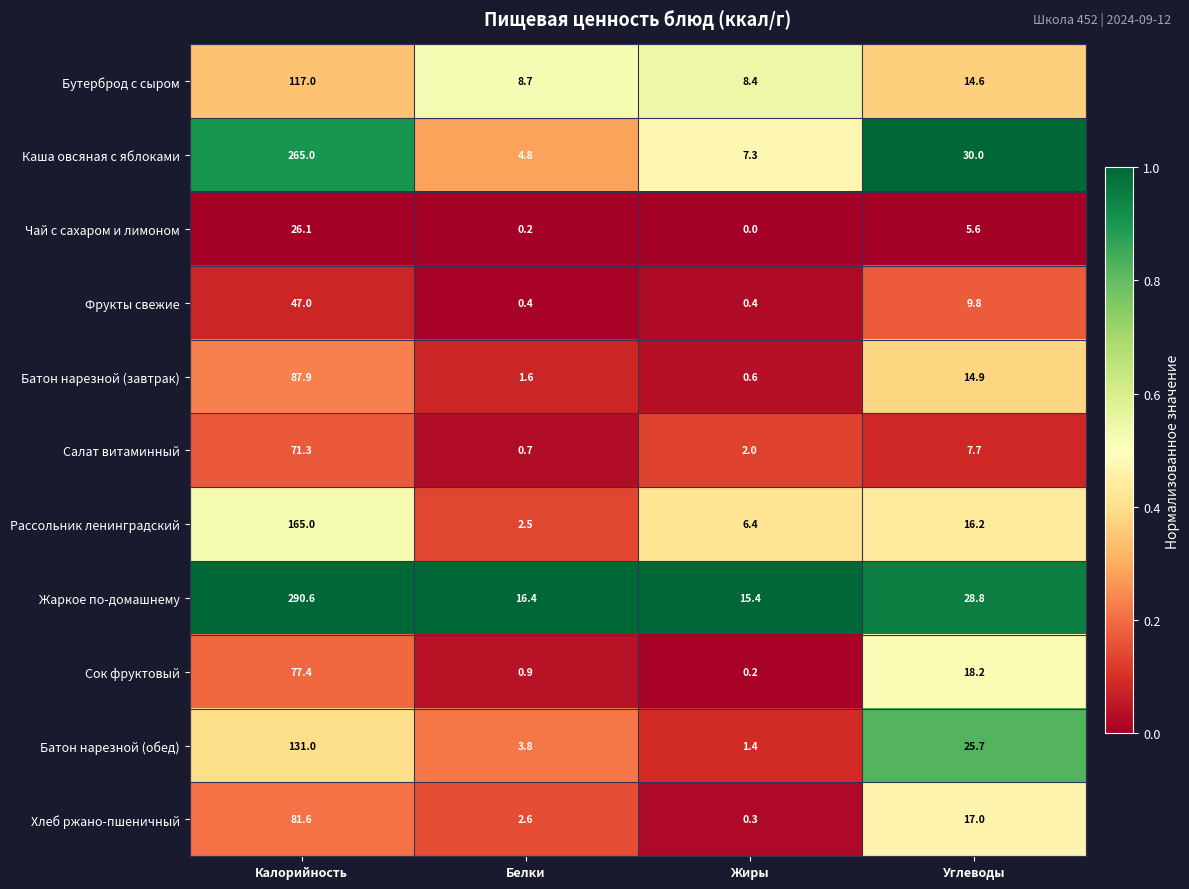

What is the sum of all Бутерброд с сыром values?

148.7